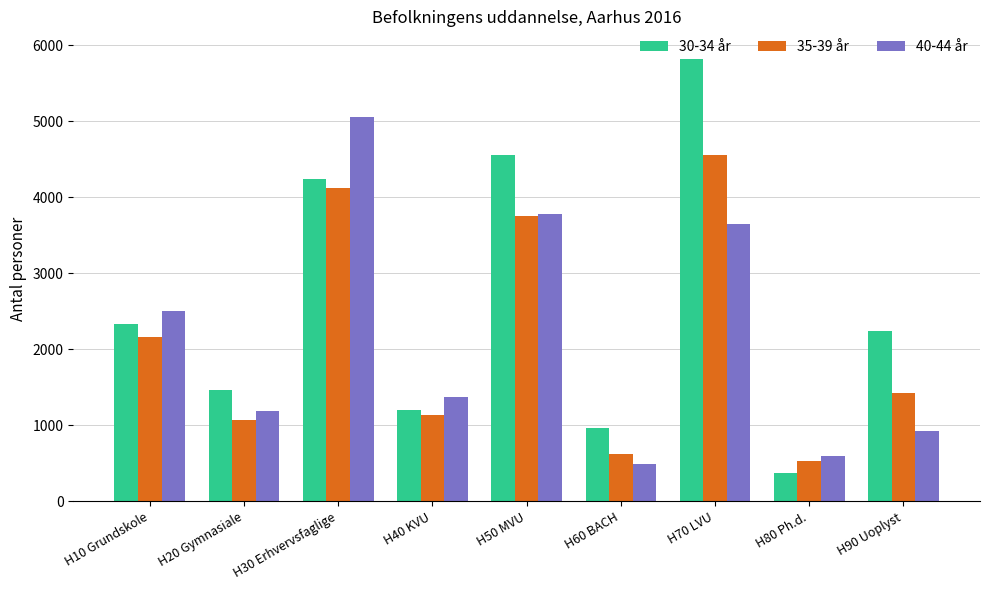

Which label corresponds to the largest value in the chart?

H70 LVU